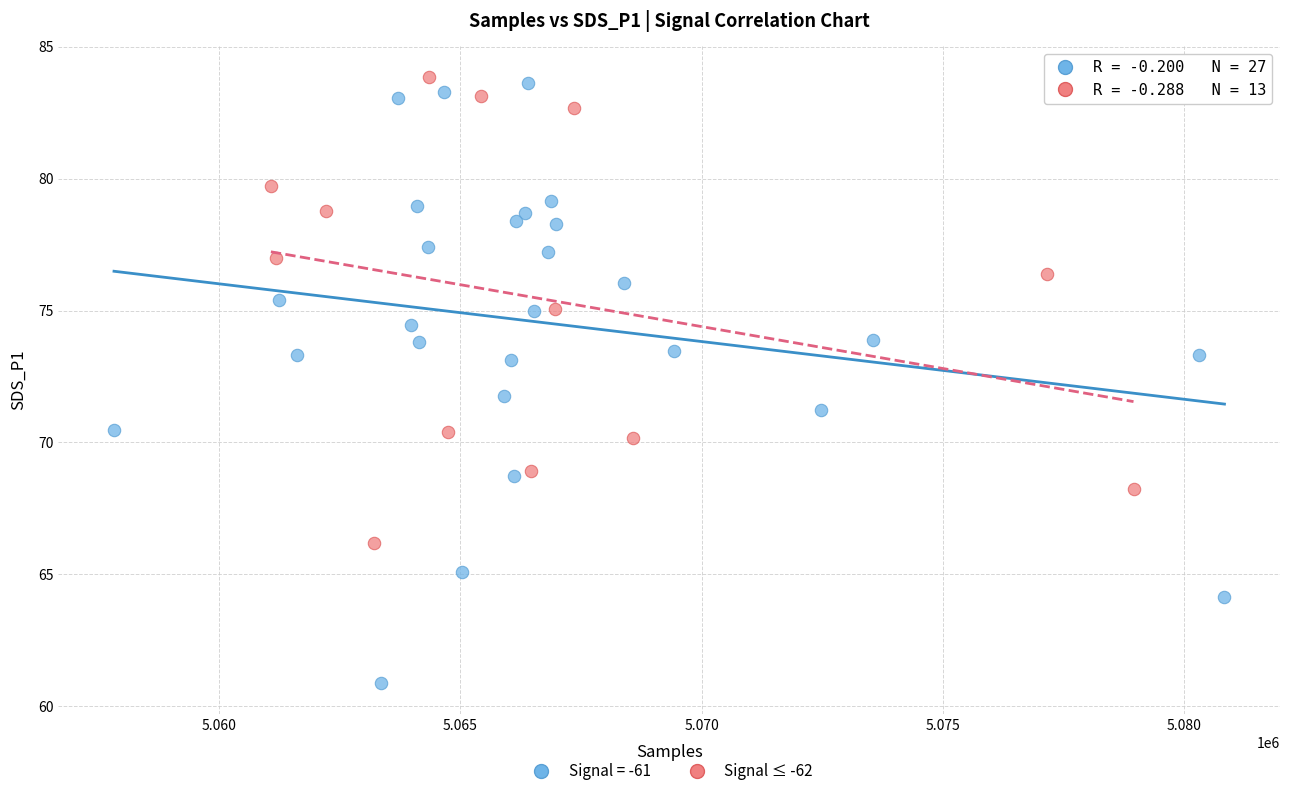

Which series has the widest spread of Y values?

Signal = -61